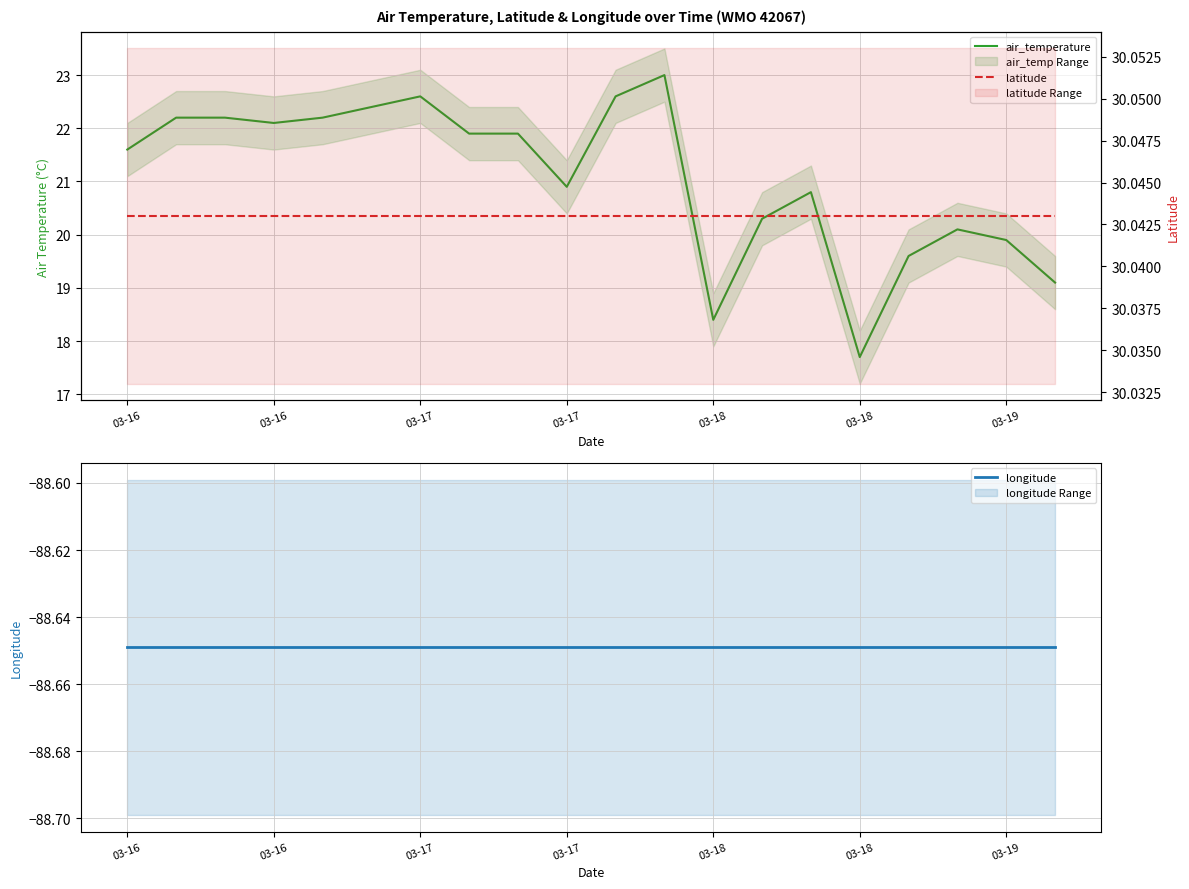

Which series has the largest range (max minus min)?

air_temperature